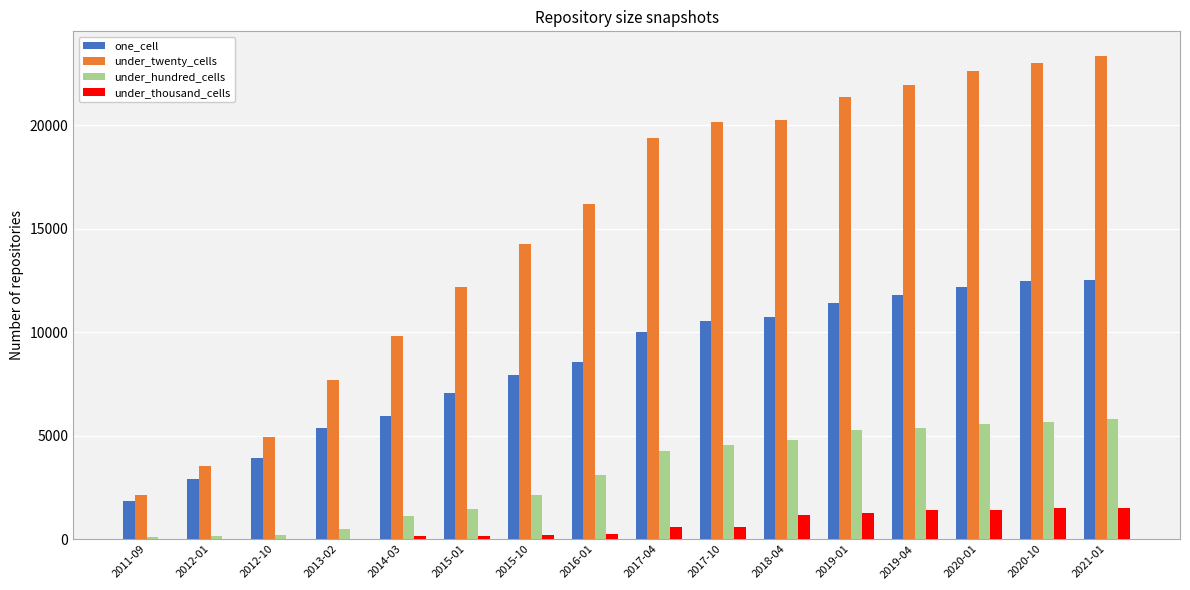

What is the sum of all under_thousand_cells values?

10168